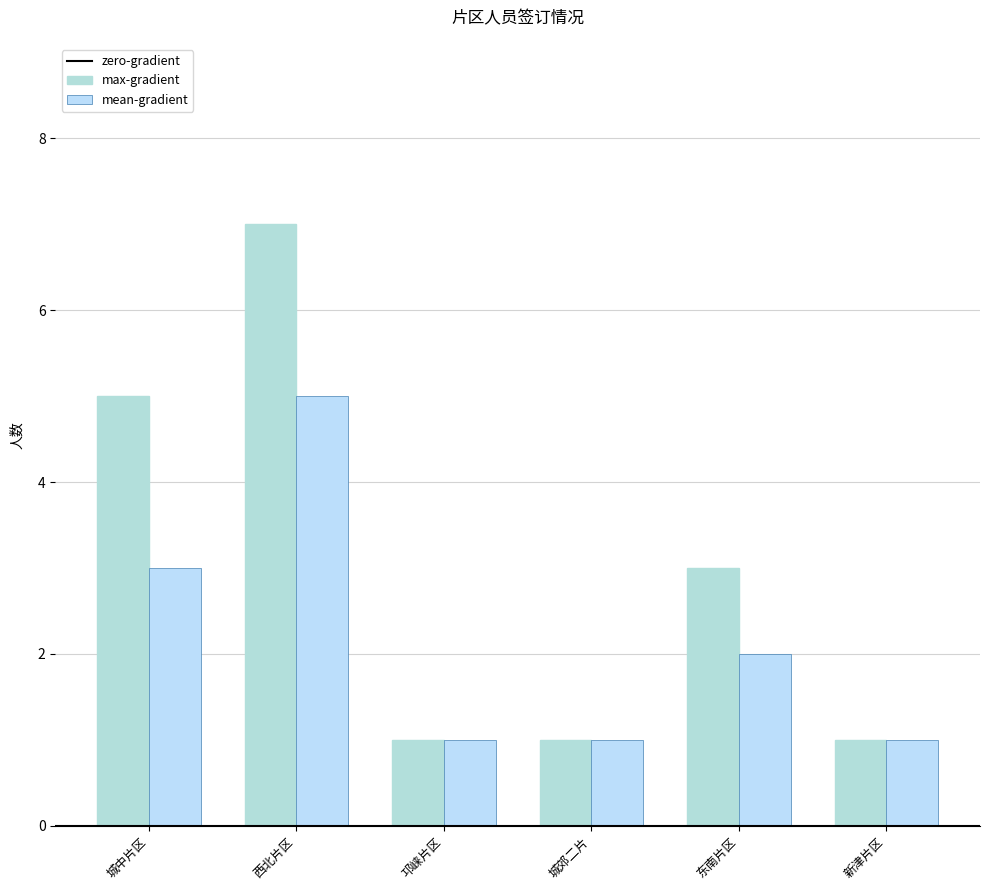

At how many categories does at least one series exceed 2?

3